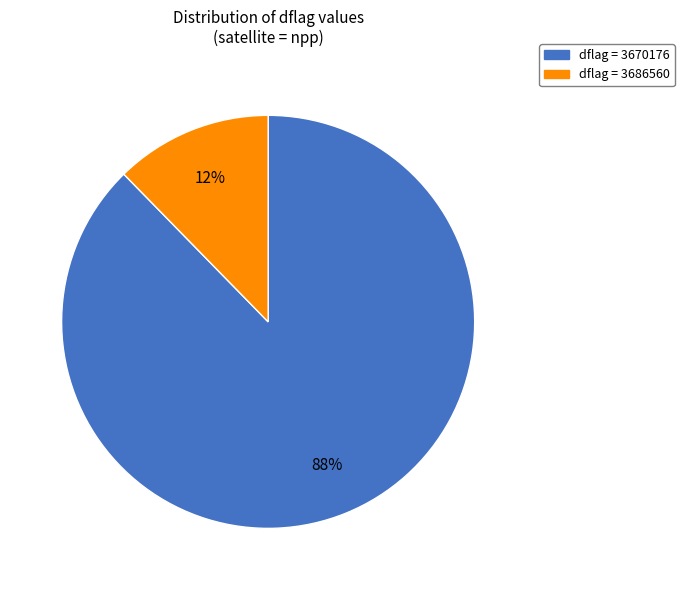

Which slice represents more than half of the pie?

dflag = 3670176